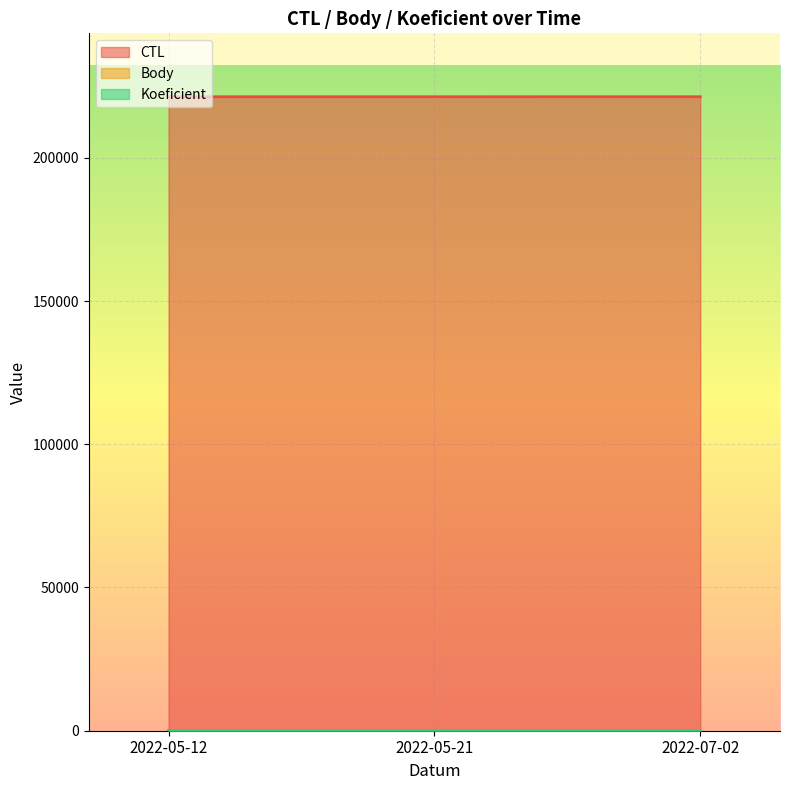

What is the label of the 2nd point from the right?

2022-05-21